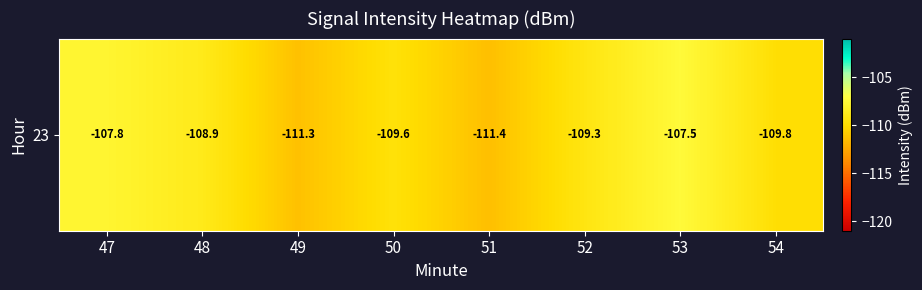

Reading left to right, what are all the values shown in this chart?

47=-107.8	48=-108.9	49=-111.3	50=-109.6	51=-111.4	52=-109.3	53=-107.5	54=-109.8